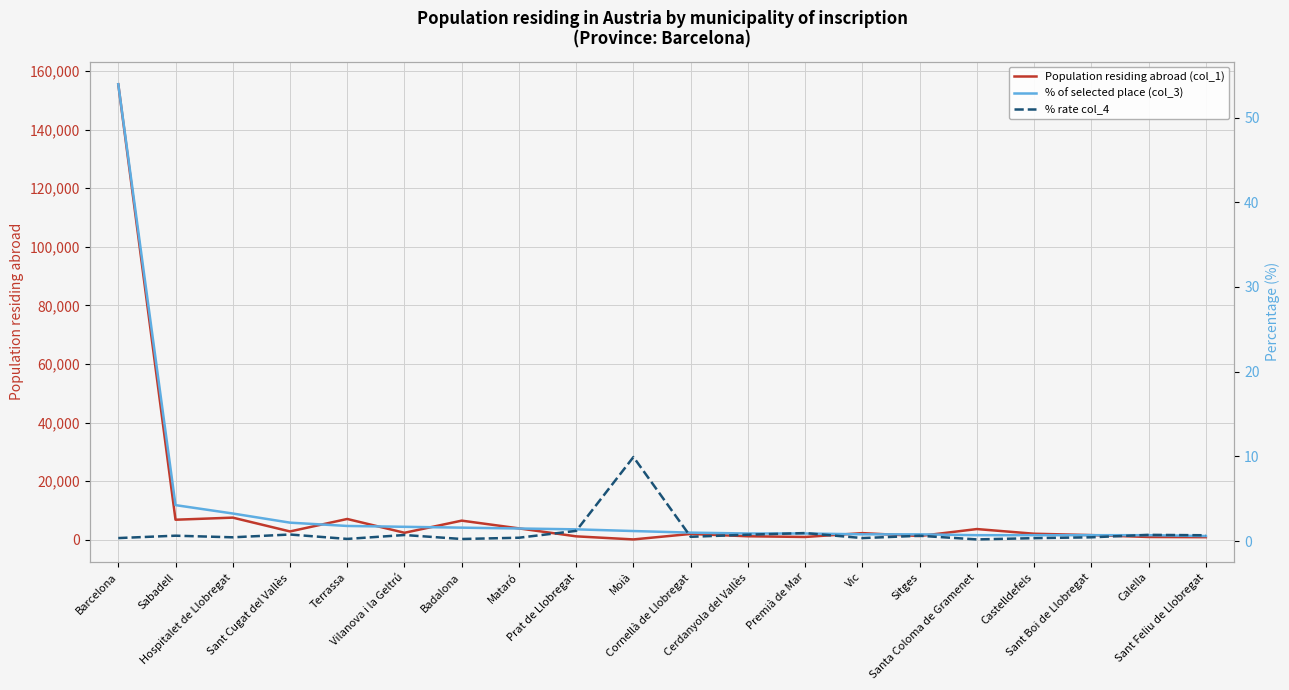

What is the value of the % of selected place (col_3) point at the 14th from the left?

0.8